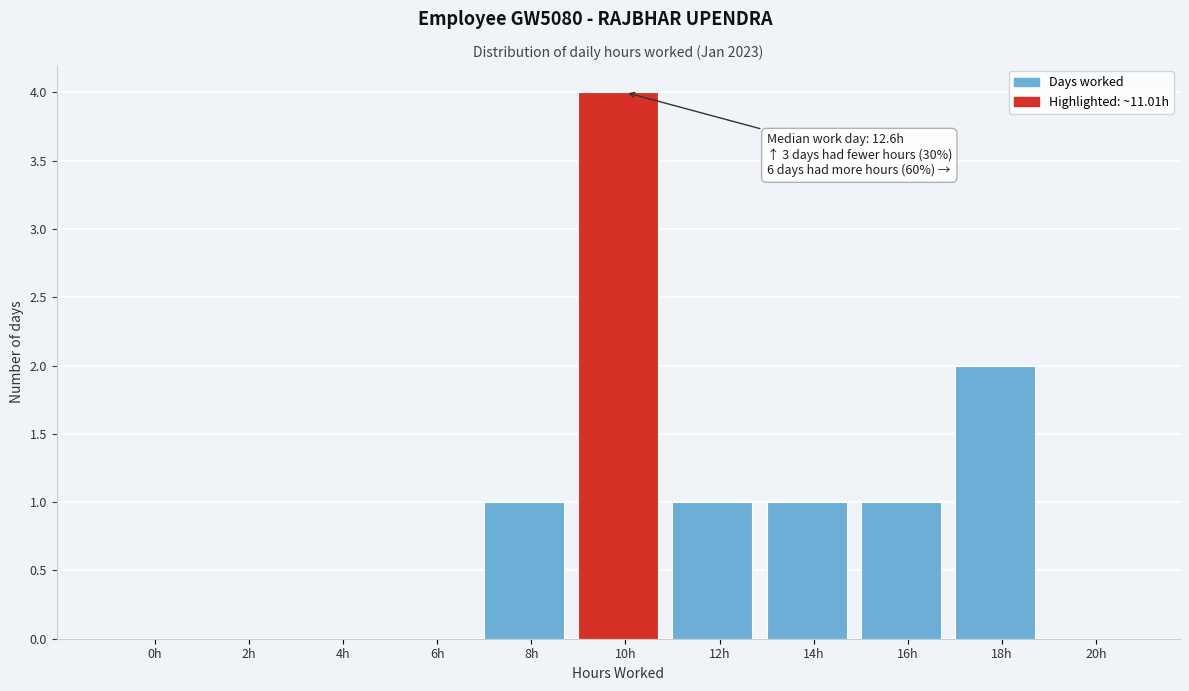

Reading right to left, list all the values displayed in this chart.

20h=0	18h=2	16h=1	14h=1	12h=1	10h=4	8h=1	6h=0	4h=0	2h=0	0h=0